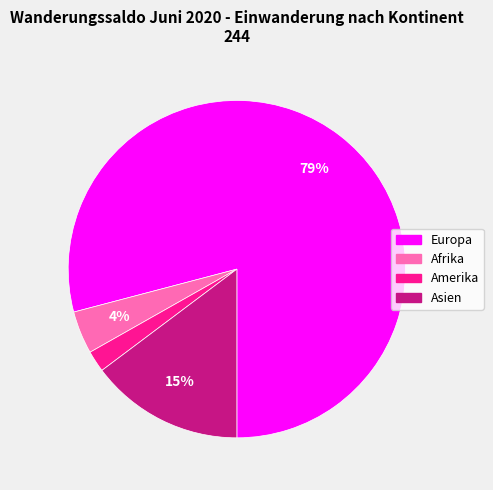

Which category has the smallest portion of the pie?

Amerika